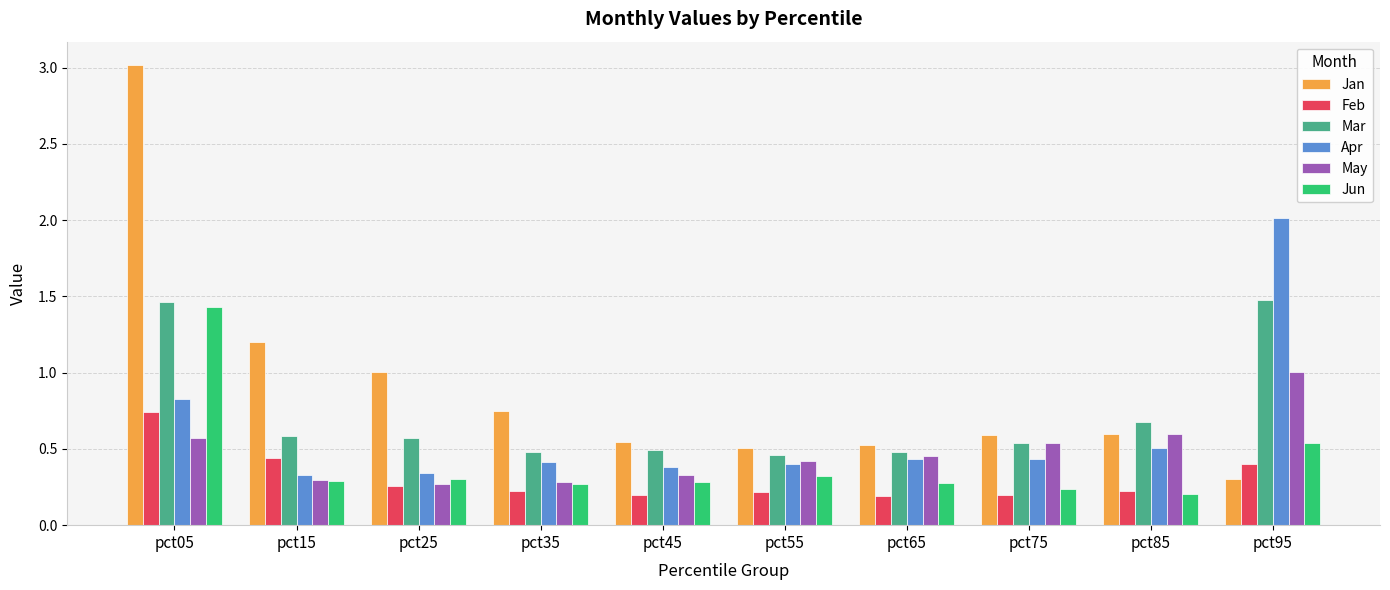

How many series are shown in this chart?

6